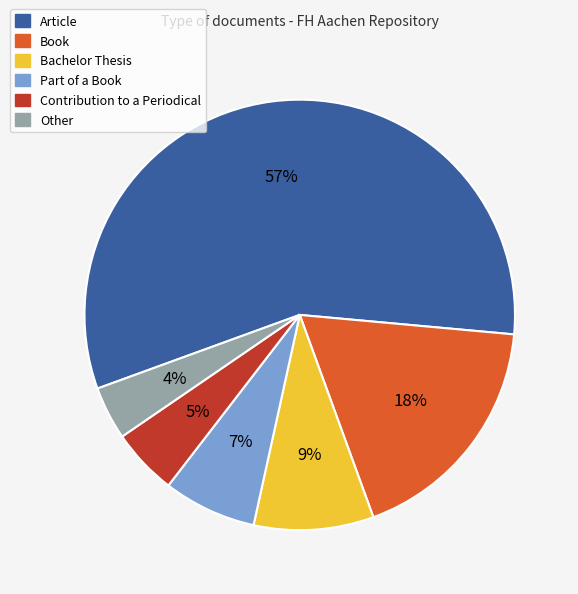

The Contribution to a Periodical slice represents 5% of the pie. True or false?

True